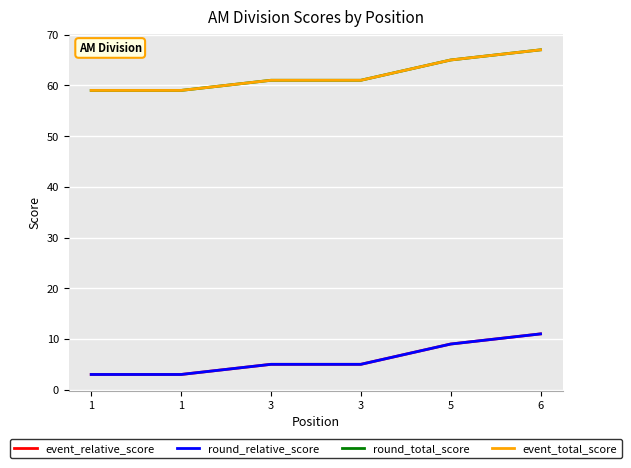

True or false: event_total_score and round_total_score cross at least once.

False